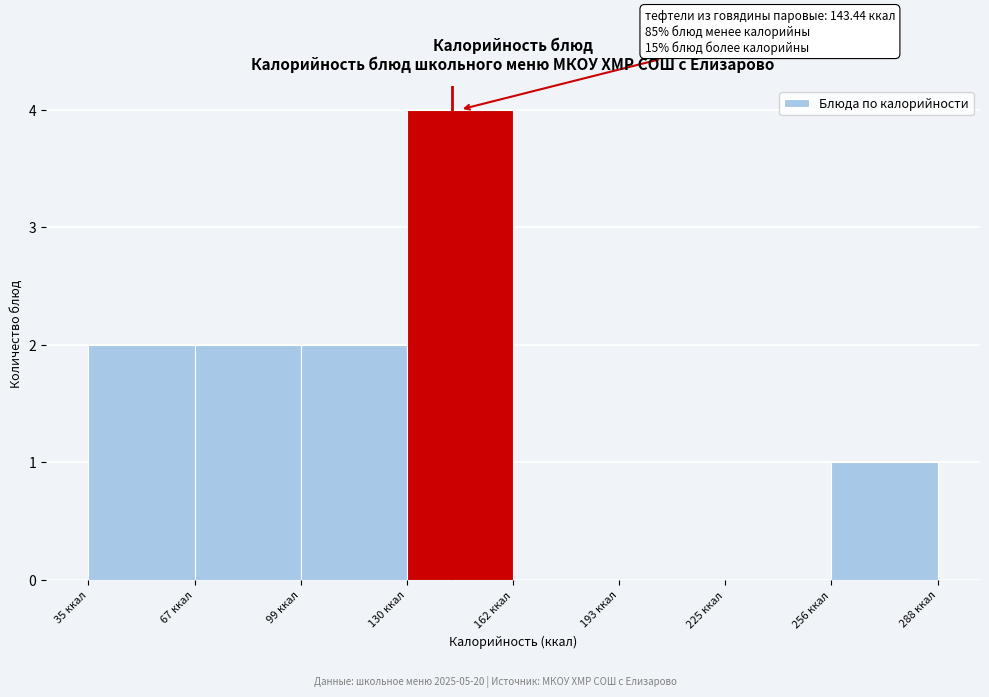

Which range on the x-axis has the tallest bar?

130 to 160